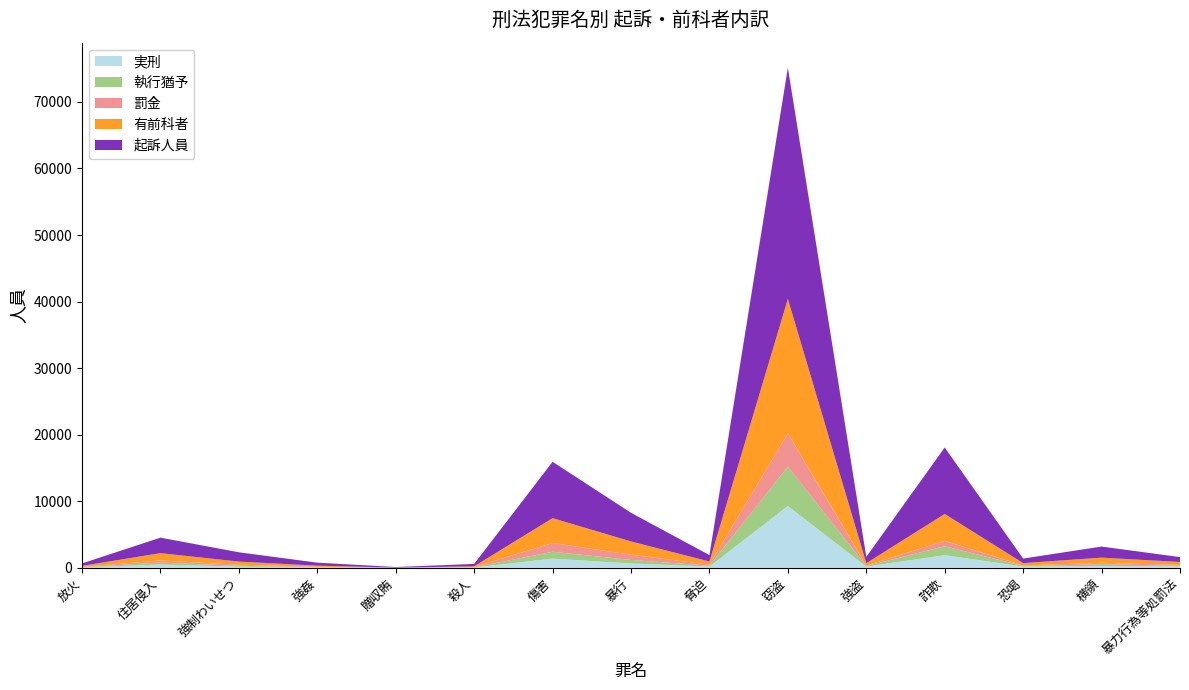

Reading left to right, what are all the values shown in this chart?

実刑: 68	495	182	80	0	48	1379	659	192	9290	184	1903	193	263	245
執行猶予: 41	289	124	31	0	25	1035	524	131	5890	84	1342	81	263	80
罰金: 37	318	163	50	17	41	1317	798	150	5018	79	800	79	239	115
有前科者: 146	1102	469	161	17	114	3731	1981	473	20198	347	4045	353	765	440
起訴人員: 369	2328	1394	453	85	357	8469	4304	964	34743	944	9988	686	1664	731